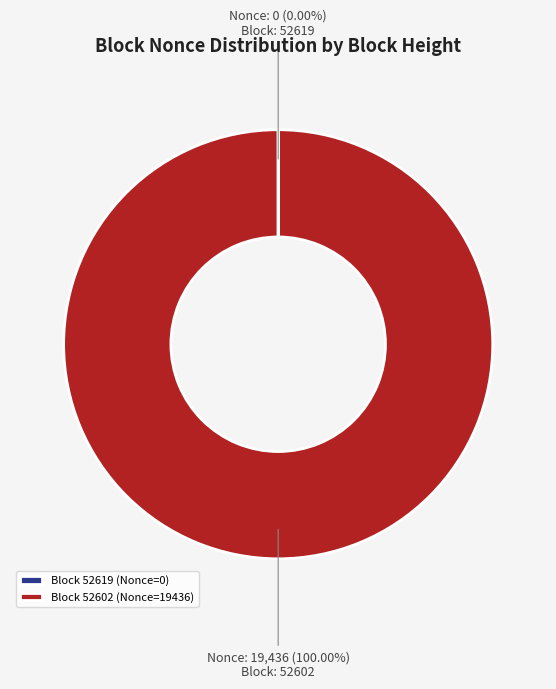

Is there any slice that represents more than half of the pie?

Yes